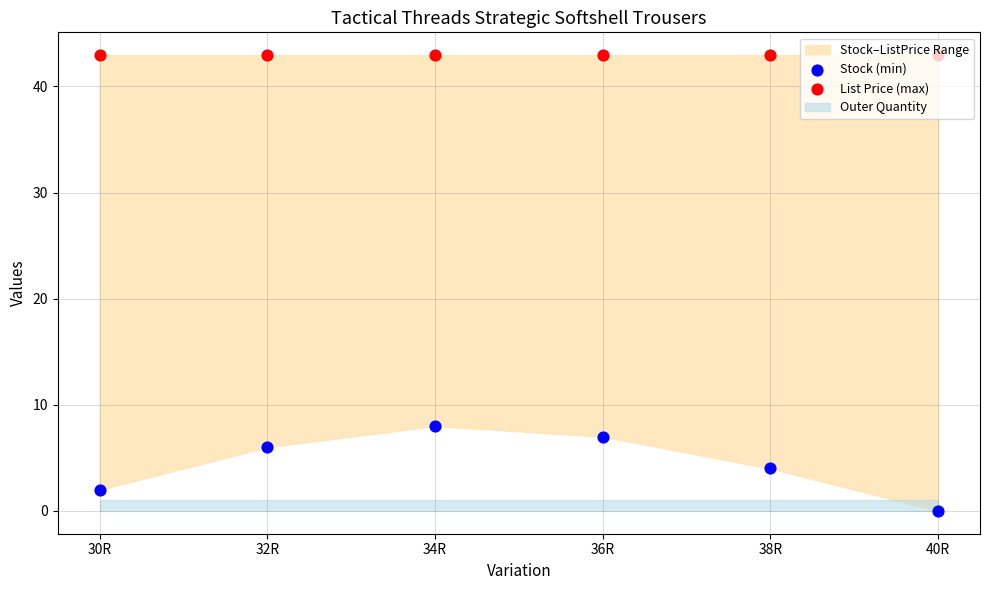

Which series has the largest total across all categories?

List Price (max)